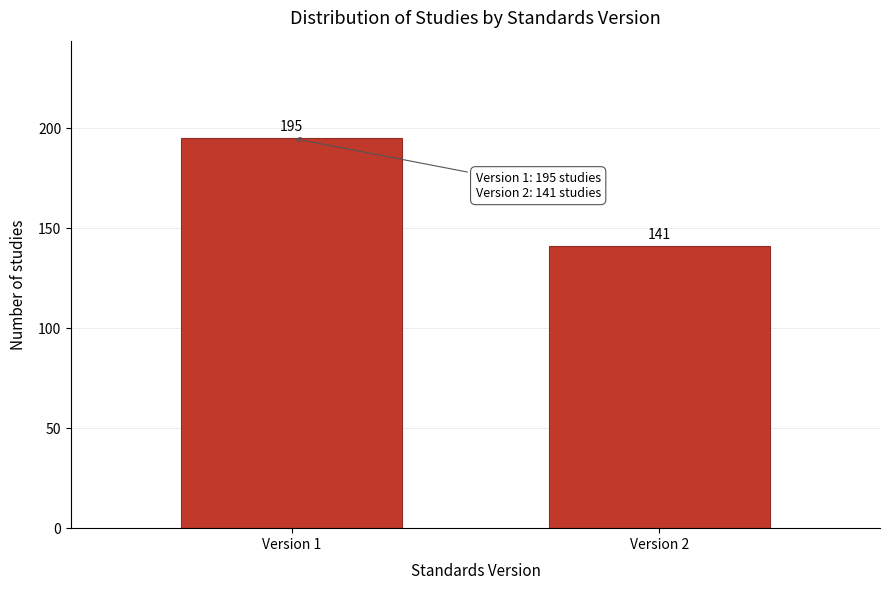

Reading left to right, extract all data points from this chart.

Version 1=195	Version 2=141